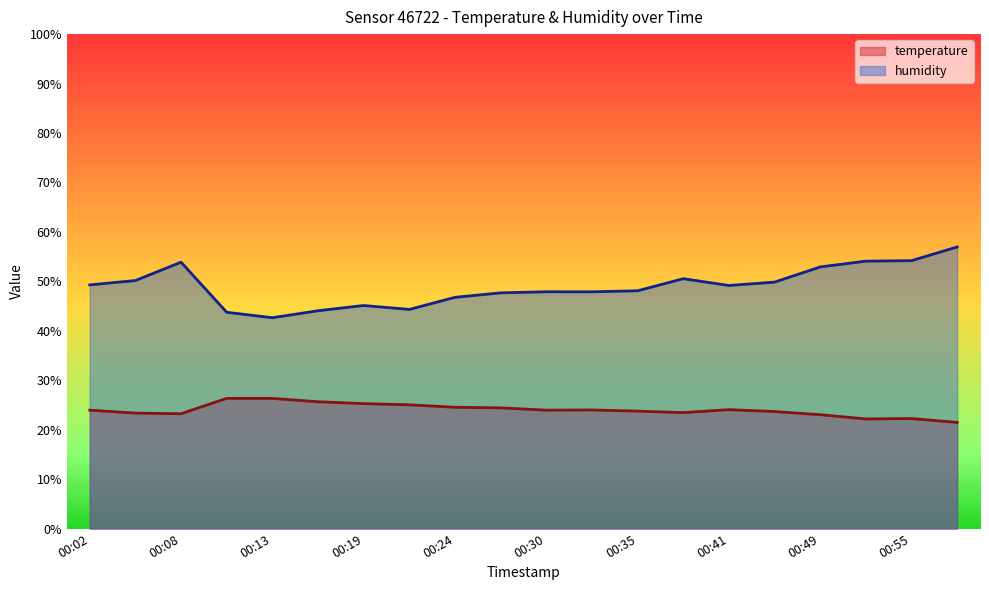

List the labels in order of temperature value, largest first.

00:10, 00:13, 00:16, 00:19, 00:22, 00:24, 00:27, 00:41, 00:33, 00:02, 00:30, 00:35, 00:47, 00:38, 00:05, 00:08, 00:49, 00:55, 00:52, 00:58